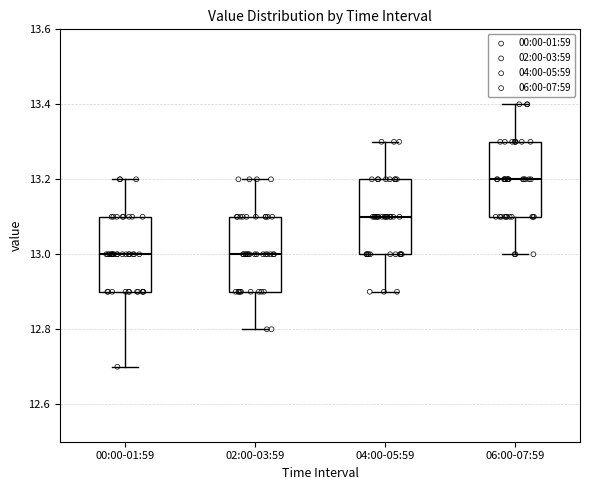

Where does the lower whisker of the box for 00:00-01:59 end on the y-axis? The values are not printed on the chart, so give them approximately, as read against the axis.

12.7